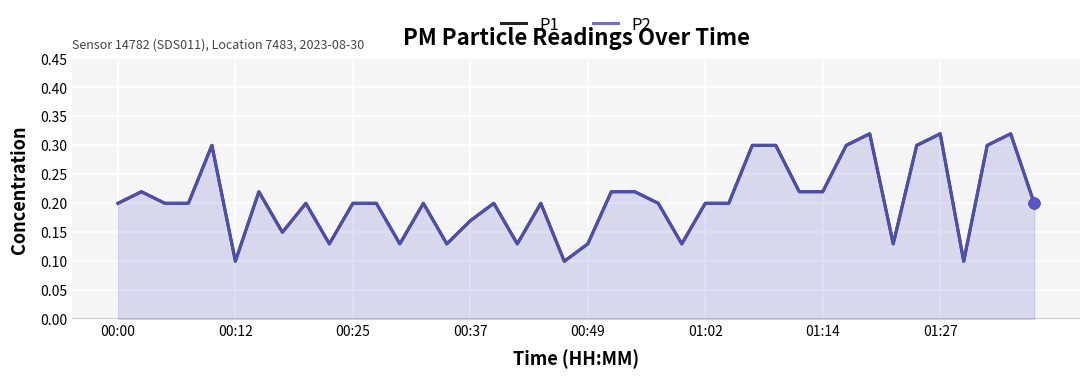

At how many categories does at least one series exceed 0?

40